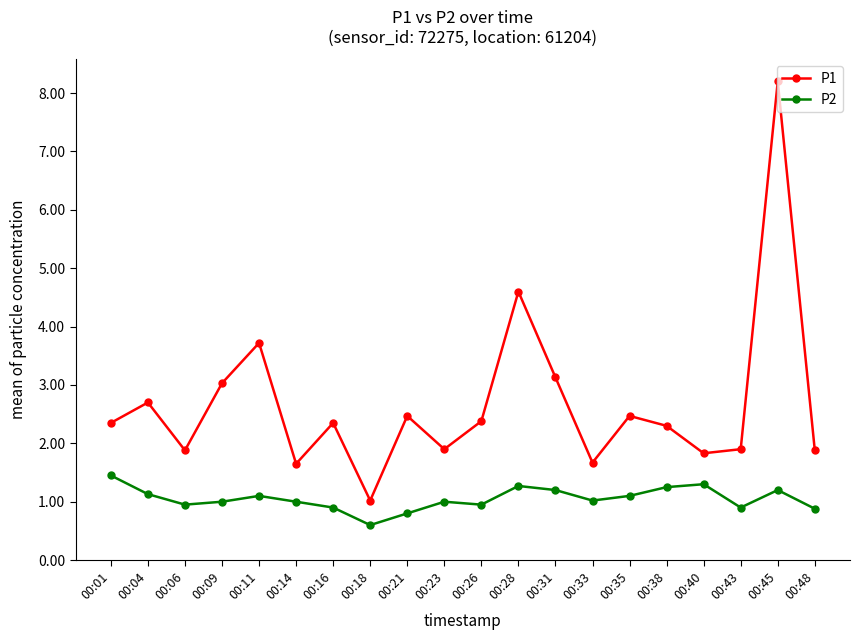

What is the value of the P1 point at the 10th from the left?

1.9